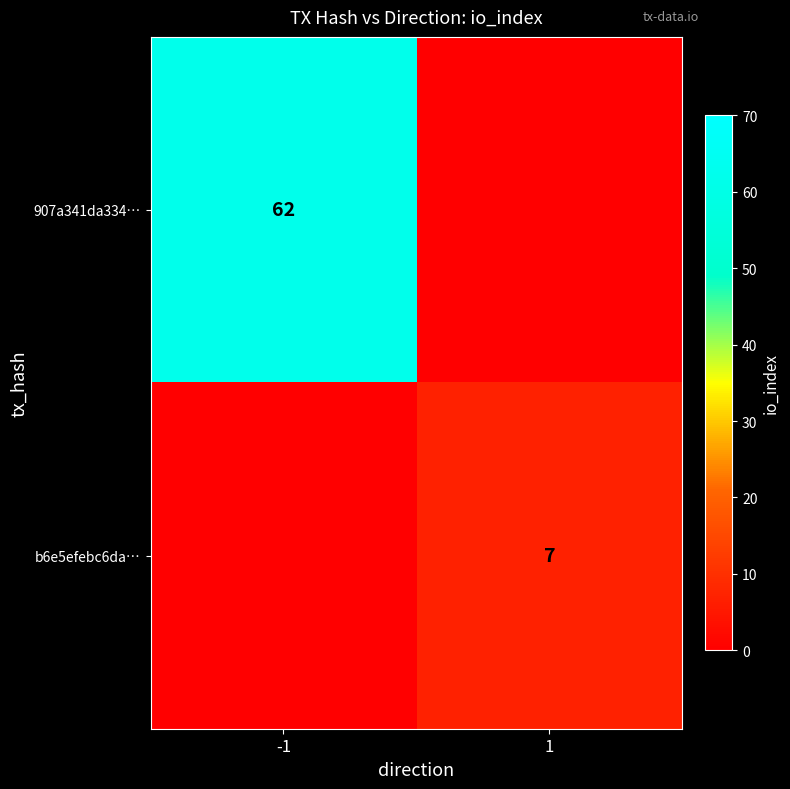

Between 1 and -1, which is larger?

-1